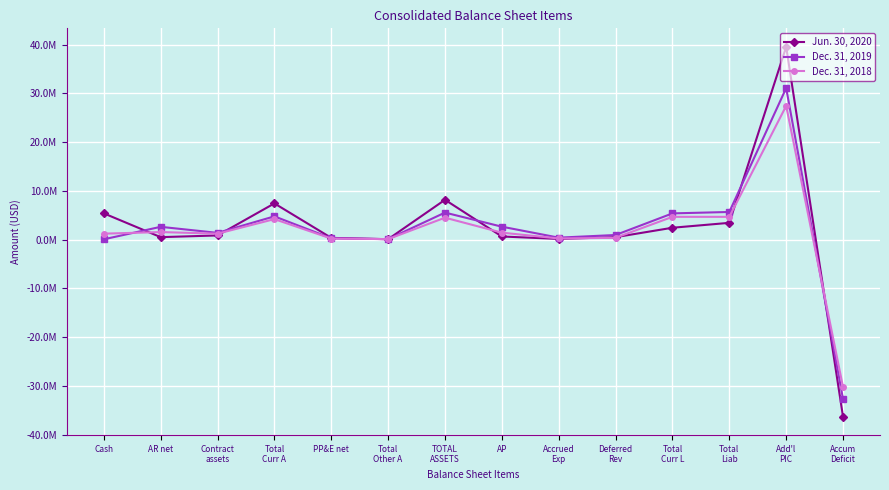

True or false: Dec. 31, 2019 has more than 0 interior local peaks.

True